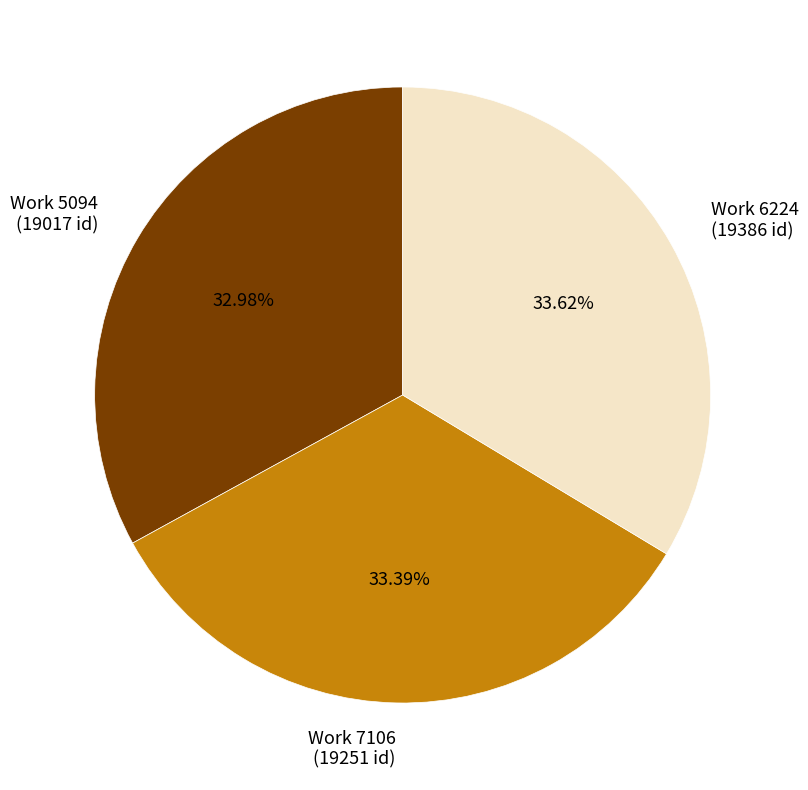

How many segments does this pie chart have?

3